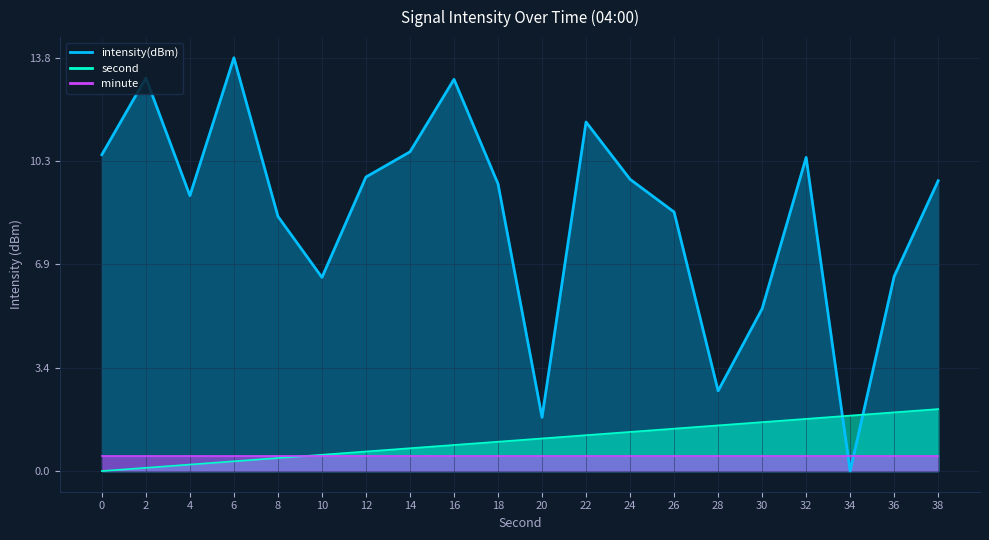

The intensity(dBm) series shows 10.5 at 32. True or false?

True